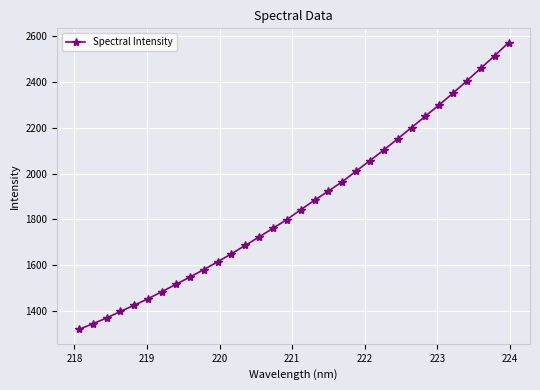

What is the minimum value shown in the chart?

1320.0